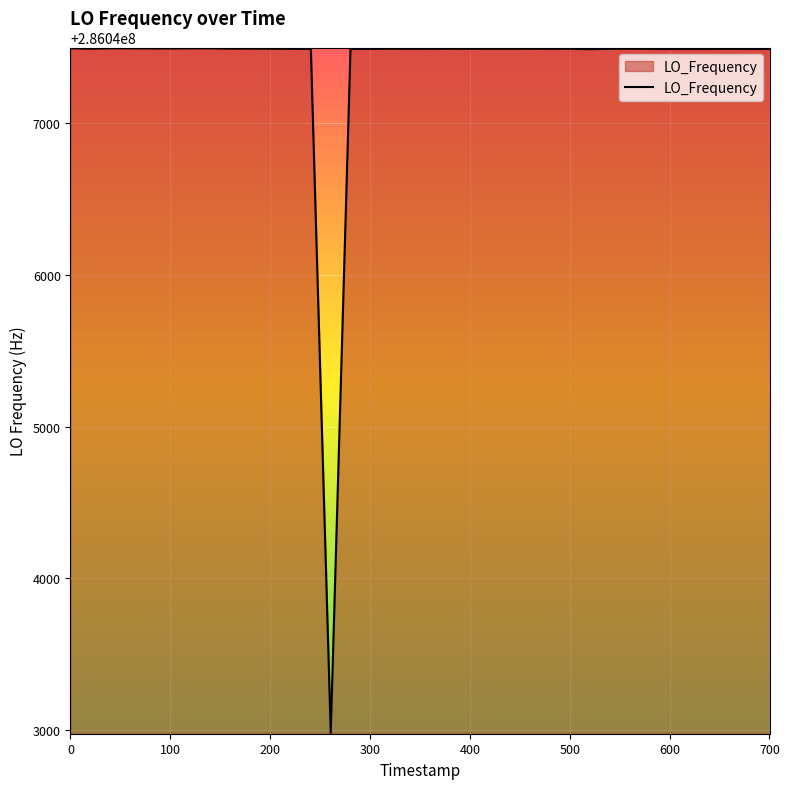

What is the maximum value shown in the chart?

286047492.3